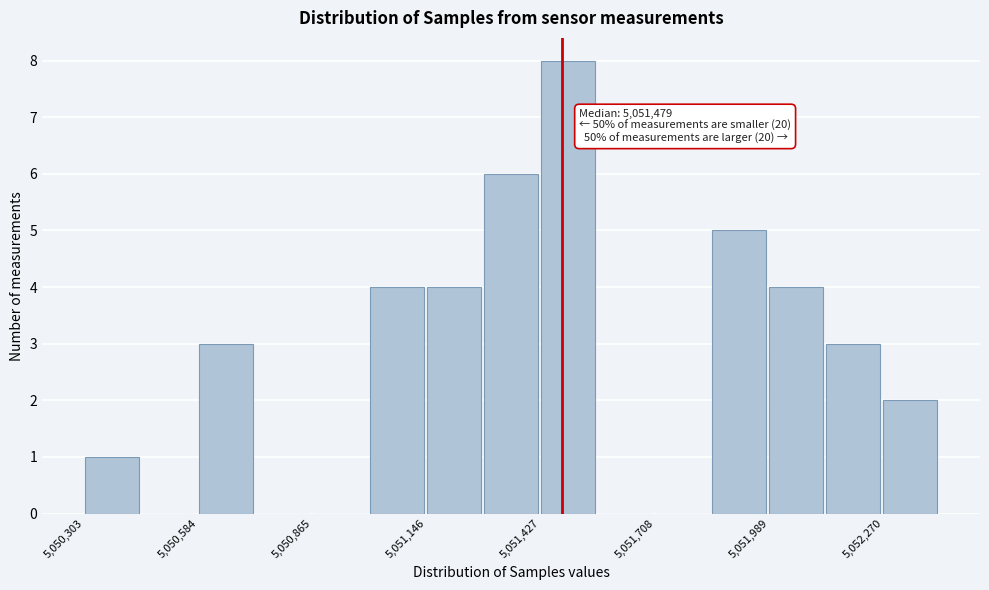

Around what value on the x-axis is the tallest bar? Give the approximate position of its centre, as read against the axis.

5051500